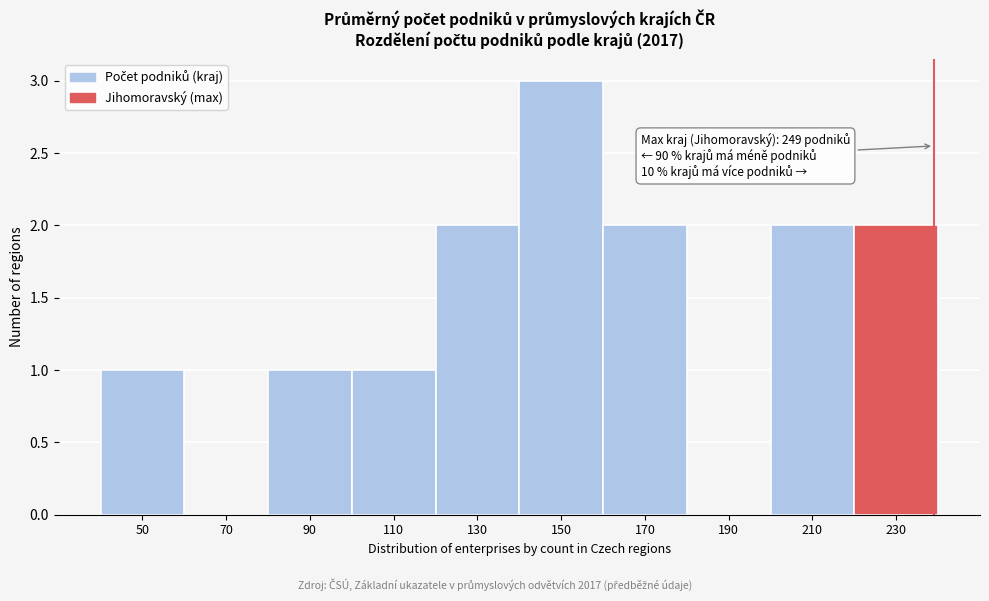

Reading left to right, transcribe all the data shown in this chart.

50=1	70=0	90=1	110=1	130=2	150=3	170=2	190=0	210=2	230=2